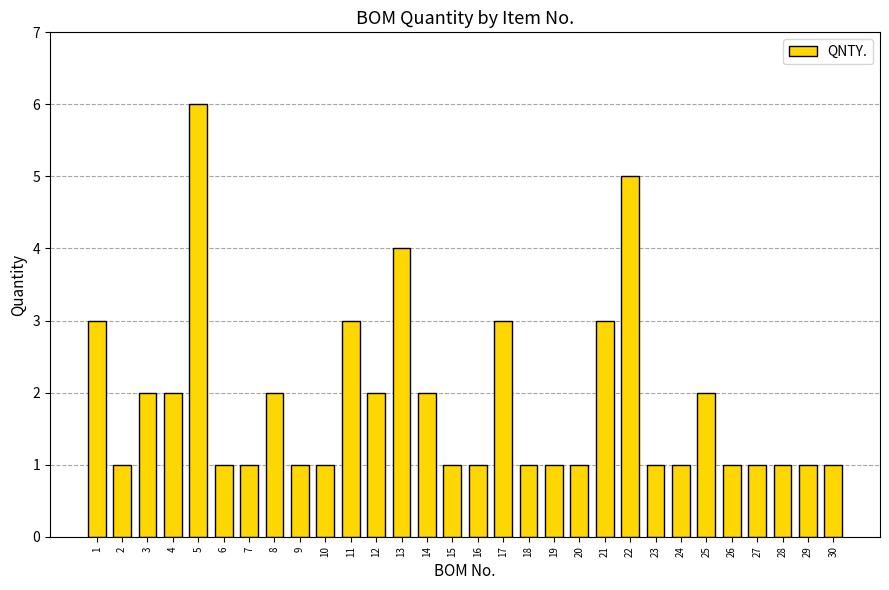

Which has a higher value, 11 or 8?

11